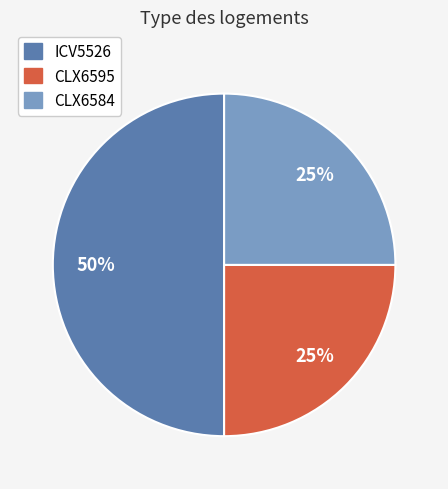

Does CLX6595 account for over 50% of the chart?

No